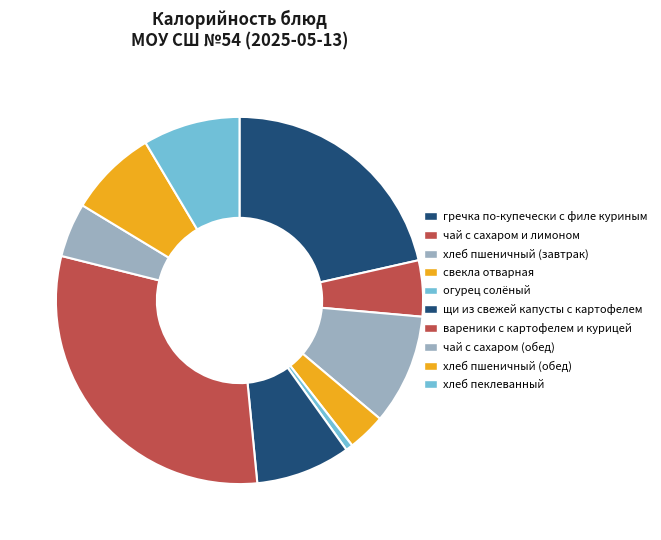

To the nearest percent, what percentage of the pie is щи из свежей капусты с картофелем?

8%